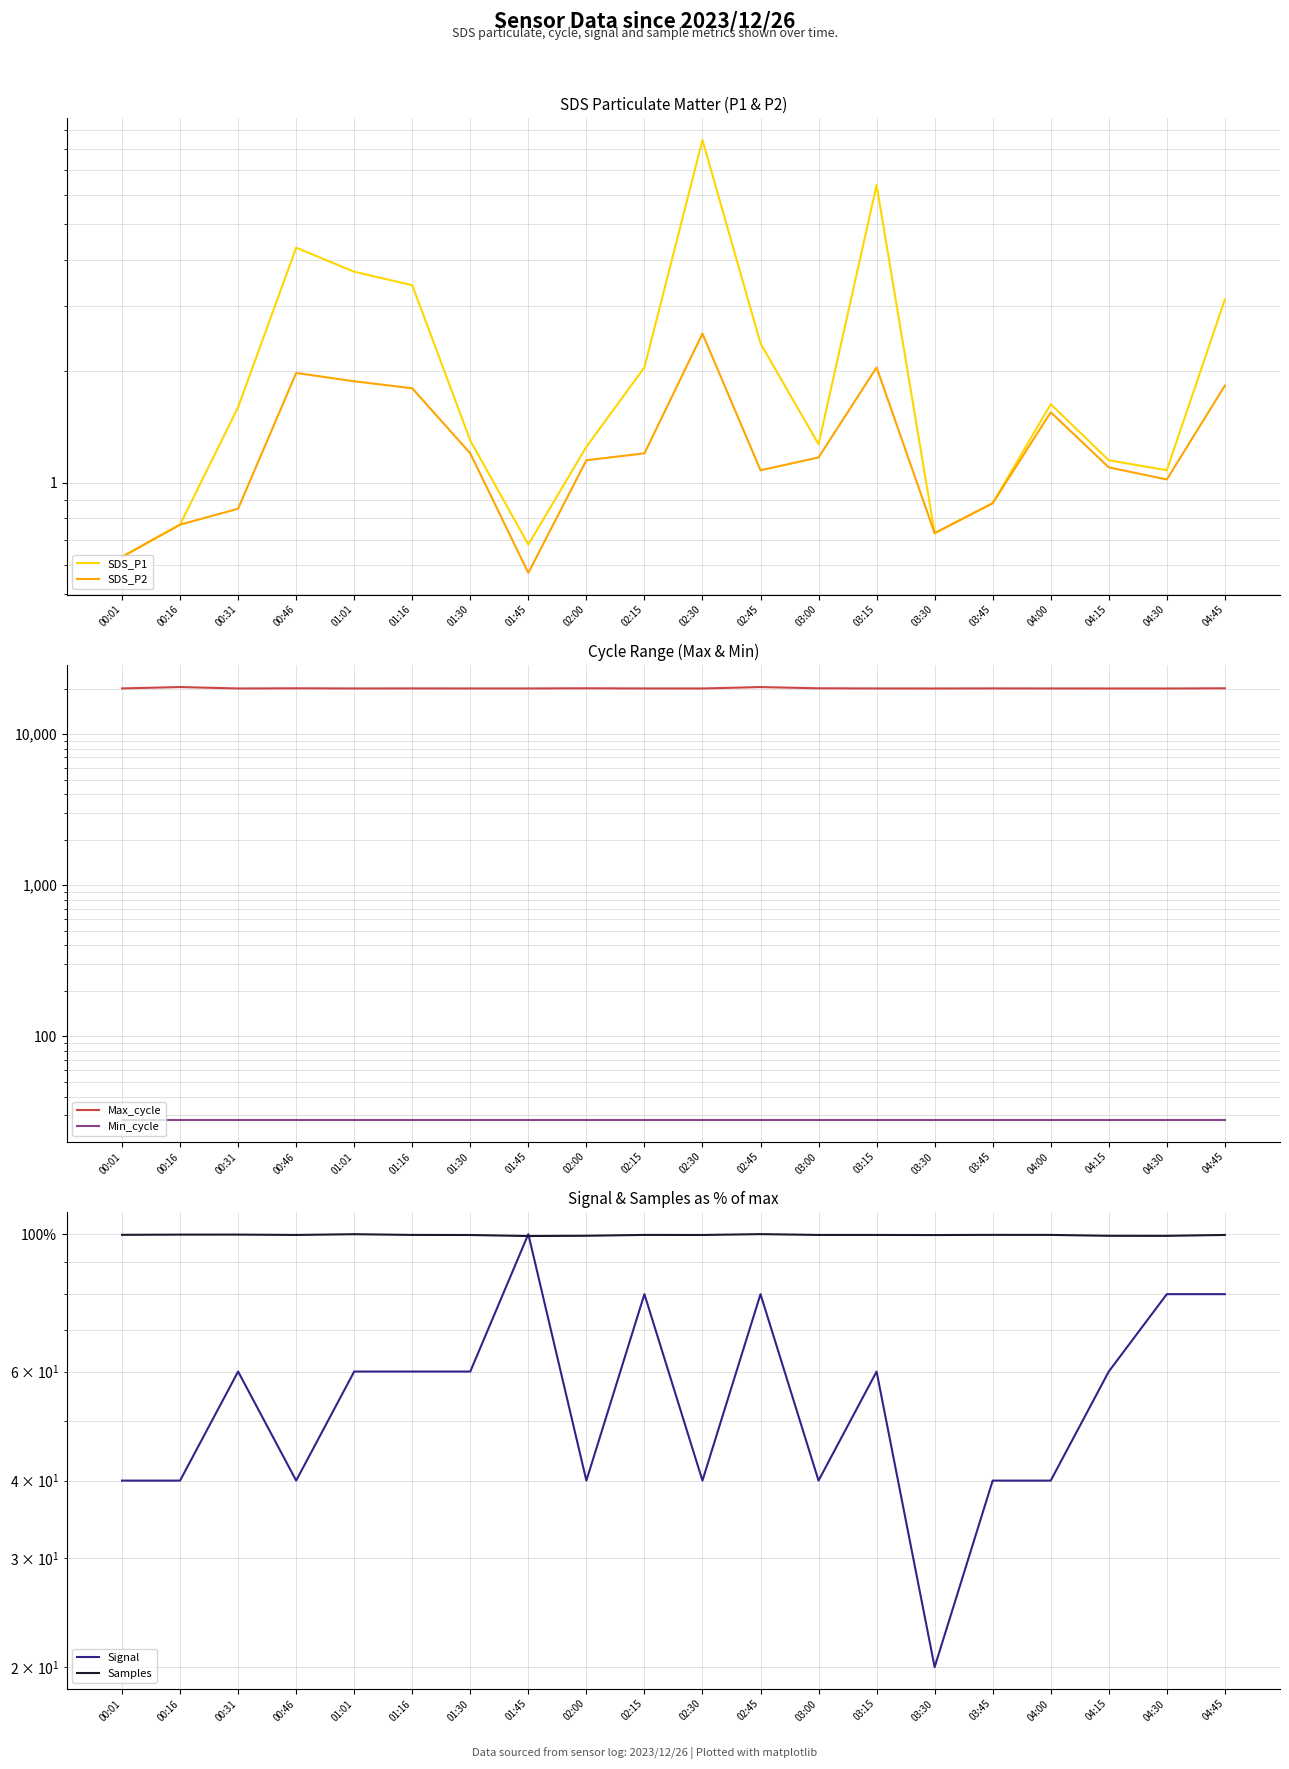

Is it true that Min_cycle equals 28.0 at 03:00?

True